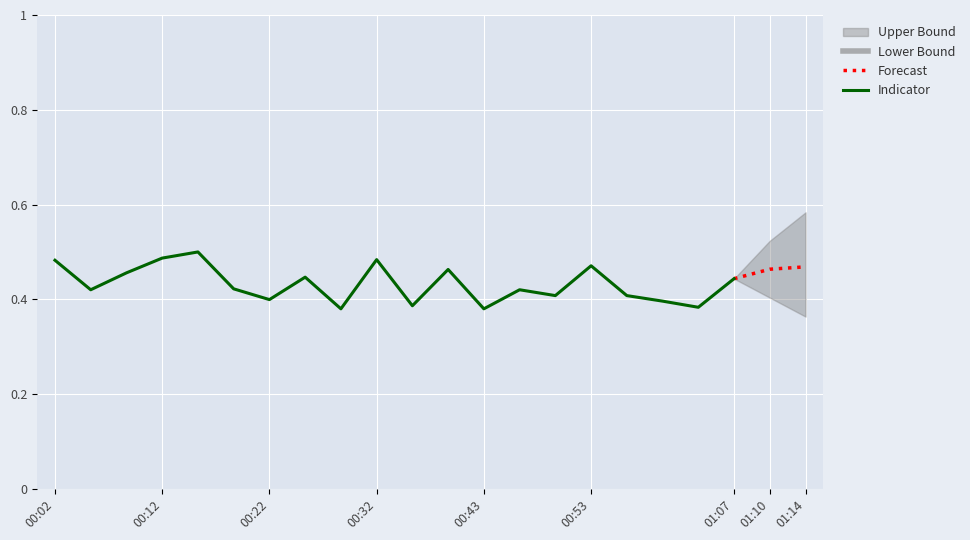

Reading left to right, transcribe all the data shown in this chart.

00:02=0.5	00:05=0.4	00:08=0.5	00:12=0.5	00:15=0.5	00:19=0.4	00:22=0.4	00:25=0.4	00:29=0.4	00:32=0.5	00:36=0.4	00:39=0.5	00:43=0.4	00:46=0.4	00:50=0.4	00:53=0.5	00:56=0.4	01:00=0.4	01:03=0.4	01:07=0.4